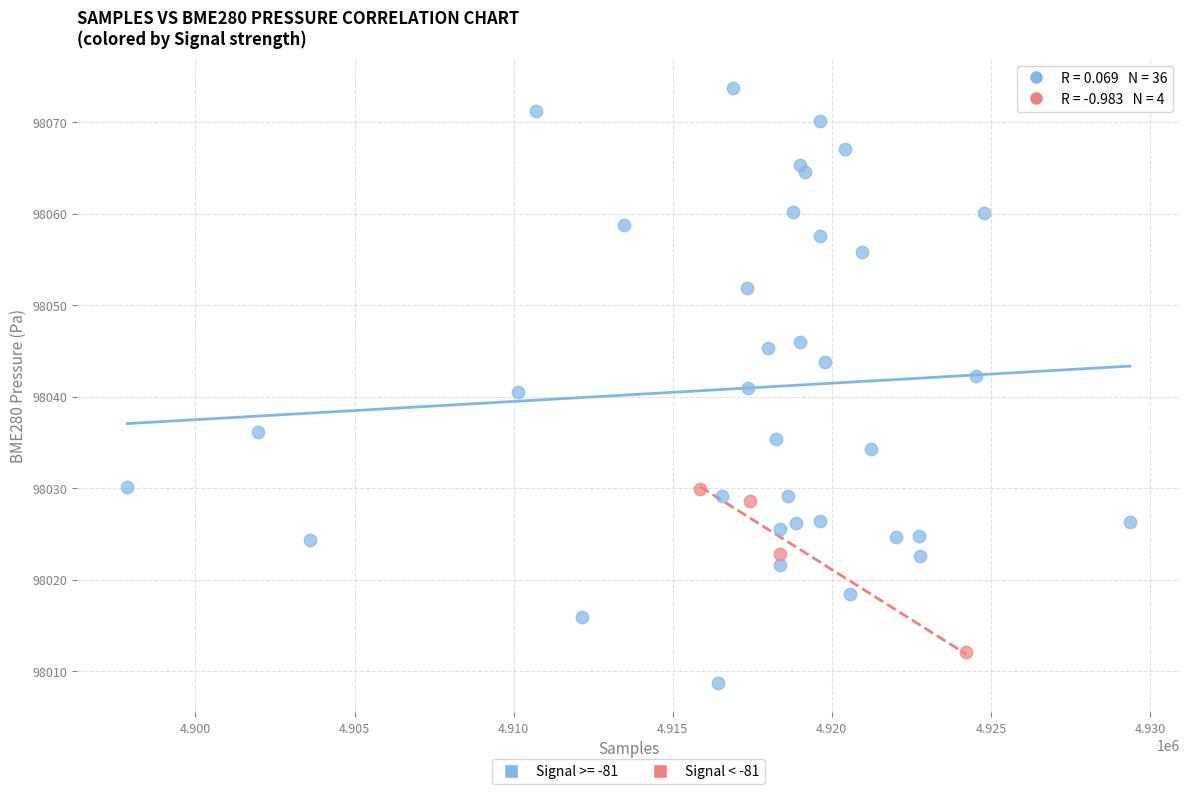

Which series reaches the minimum Y coordinate?

Signal >= -81